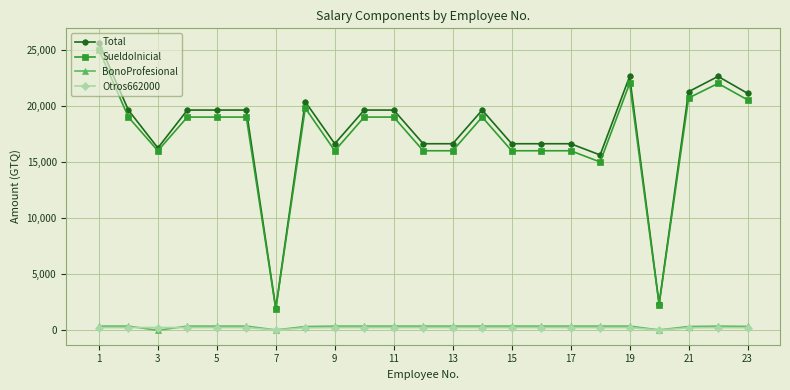

Does the chart display data point markers on the line(s)?

Yes